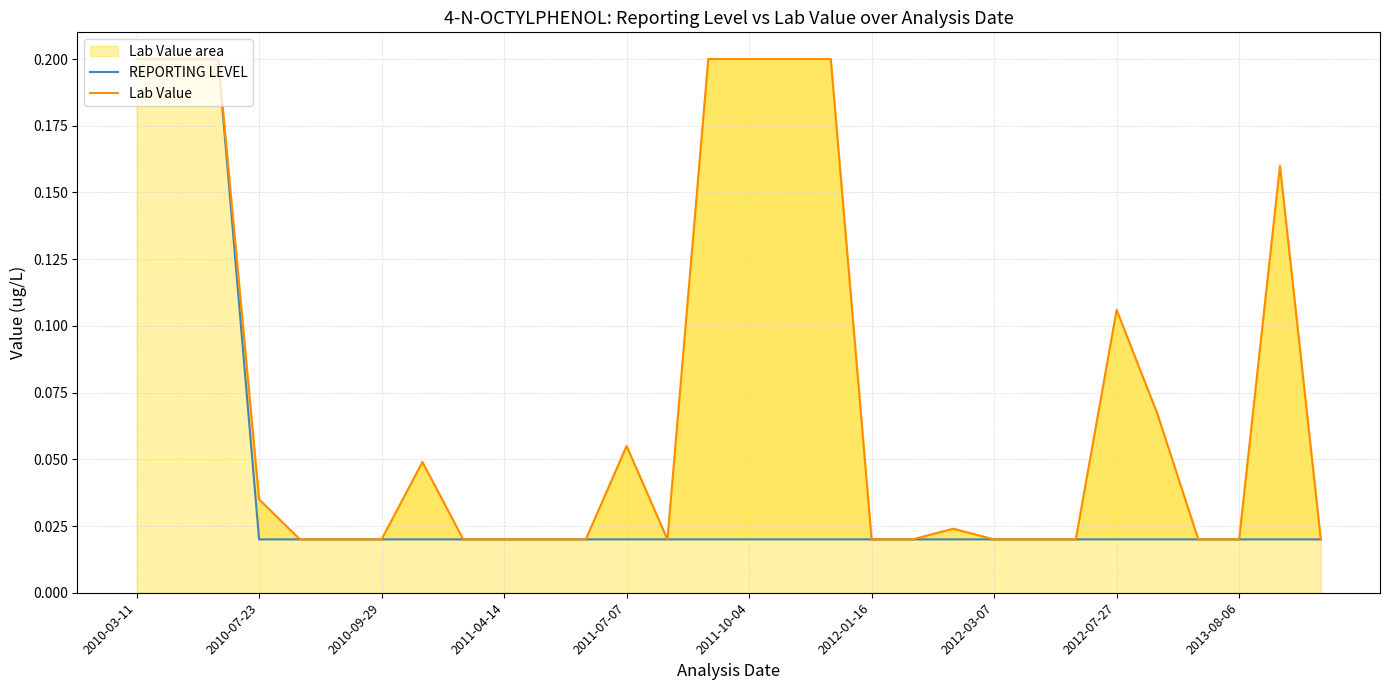

True or false: REPORTING LEVEL has a value of 0.0 at 2010-07-23.

True